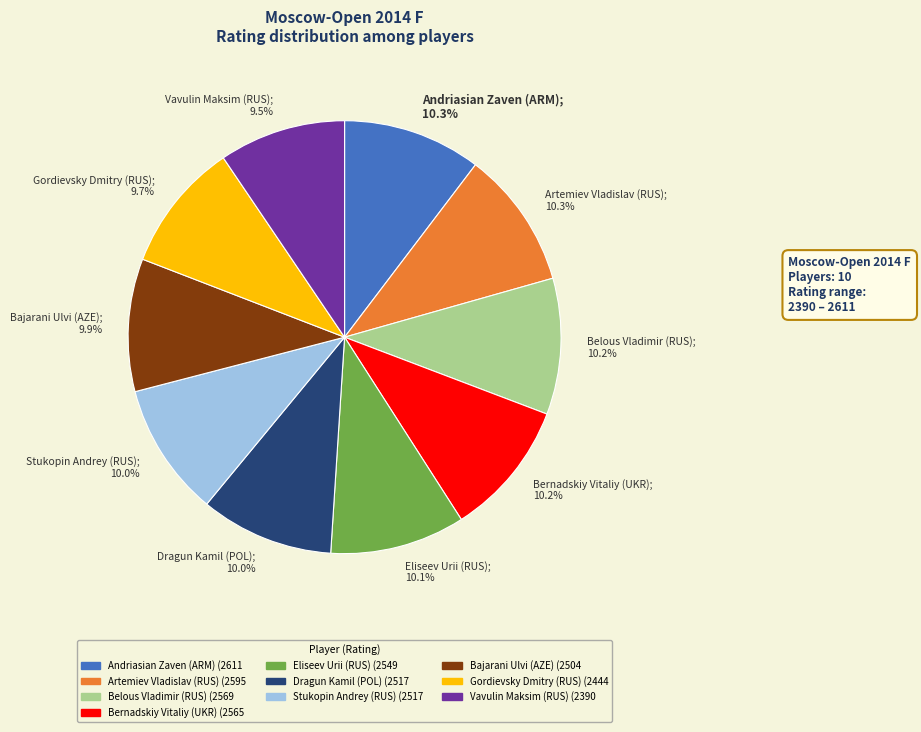

Is there a majority slice in this chart?

No